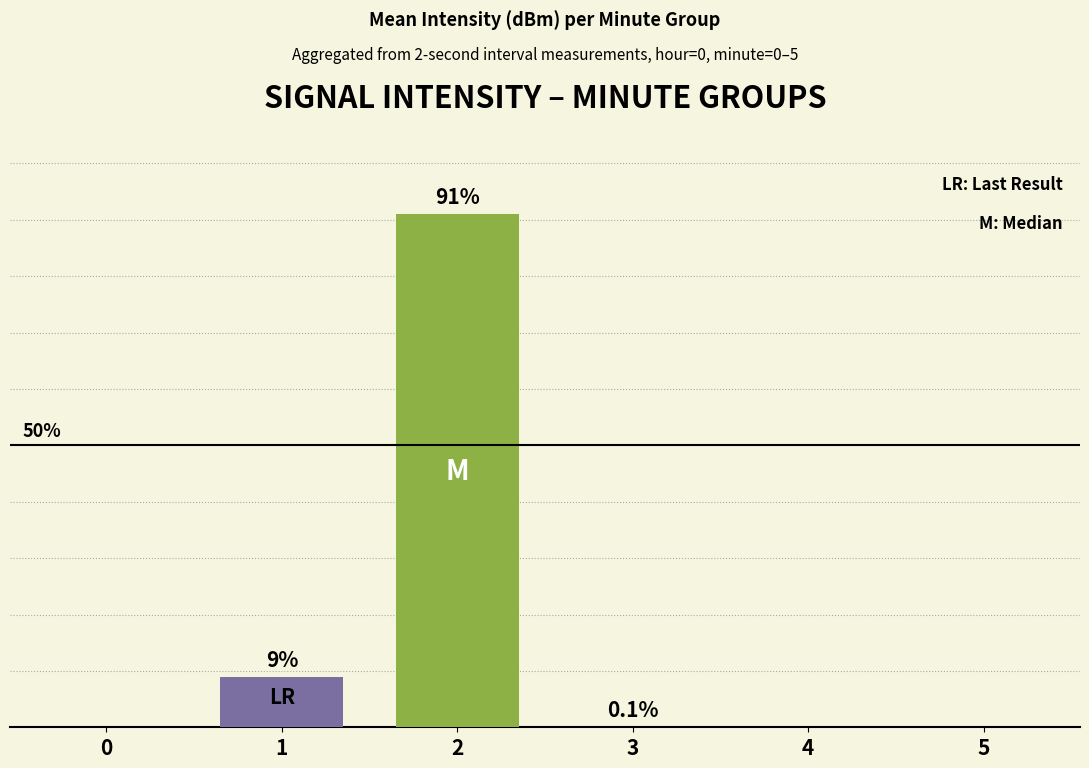

What is the difference between the maximum and minimum values?

91.0